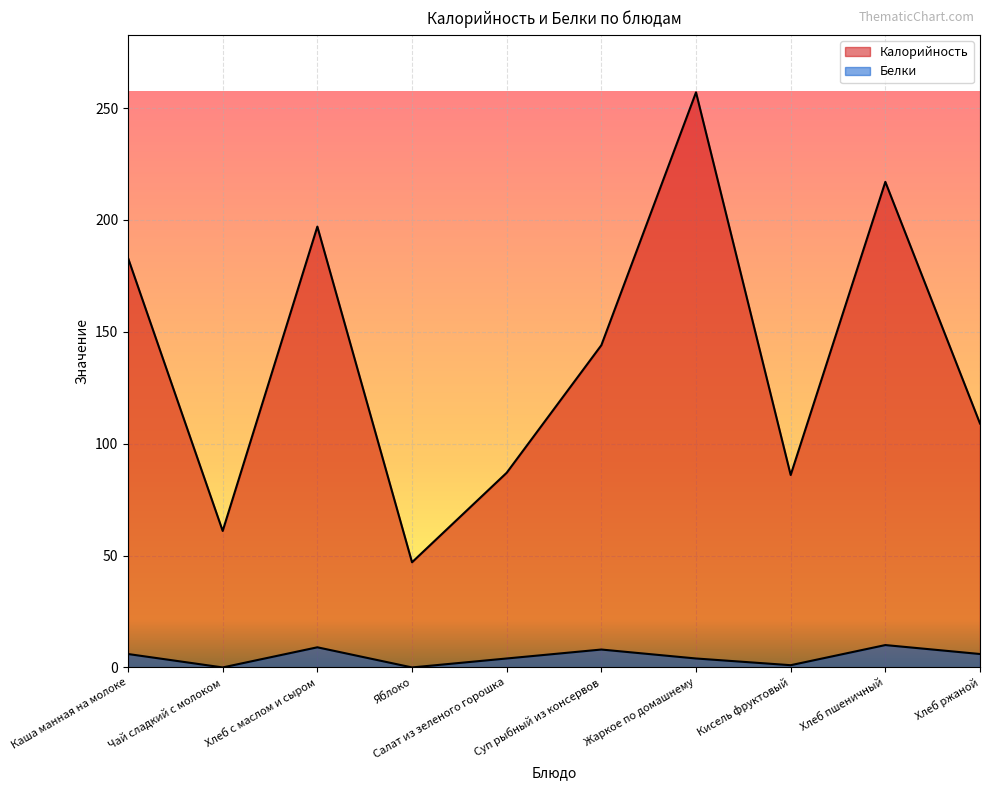

At which label does Калорийность reach its peak?

Жаркое по домашнему